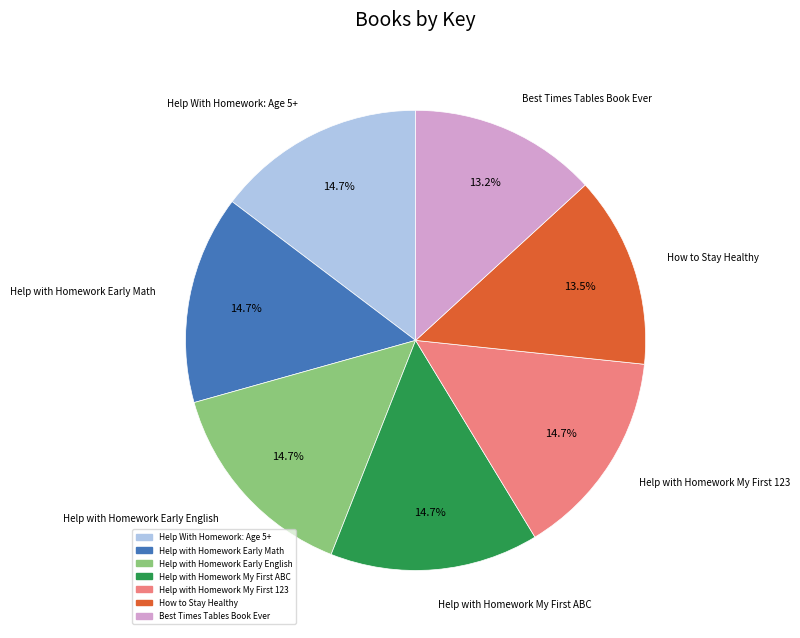

To the nearest percent, what is the average slice percentage?

14%